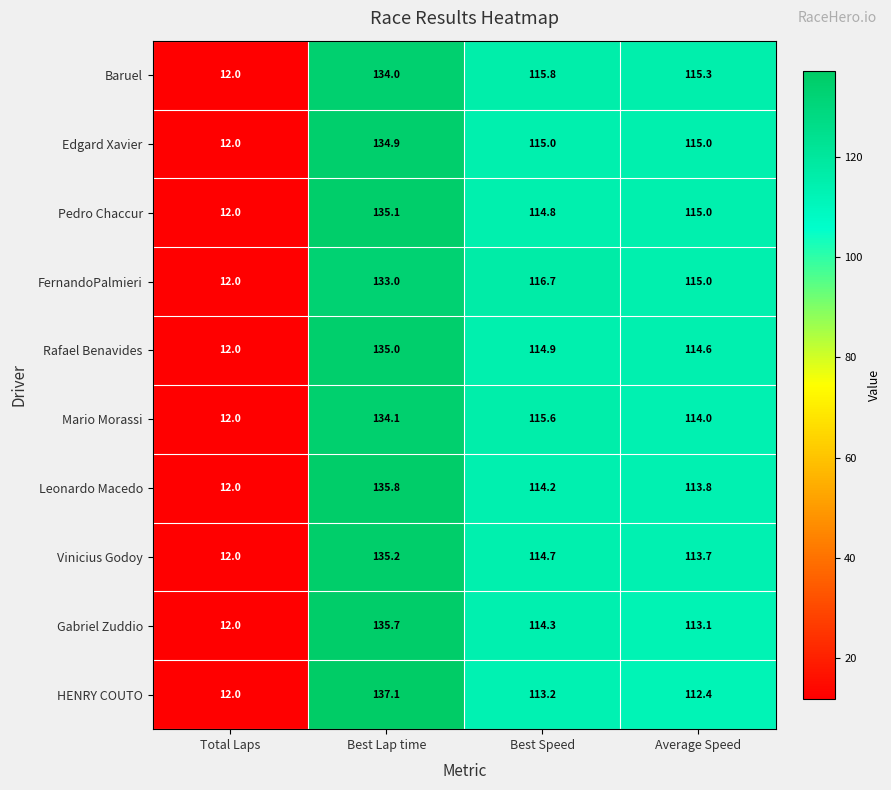

What is the difference between the Edgard Xavier values at Best Speed and Best Lap time?

19.9